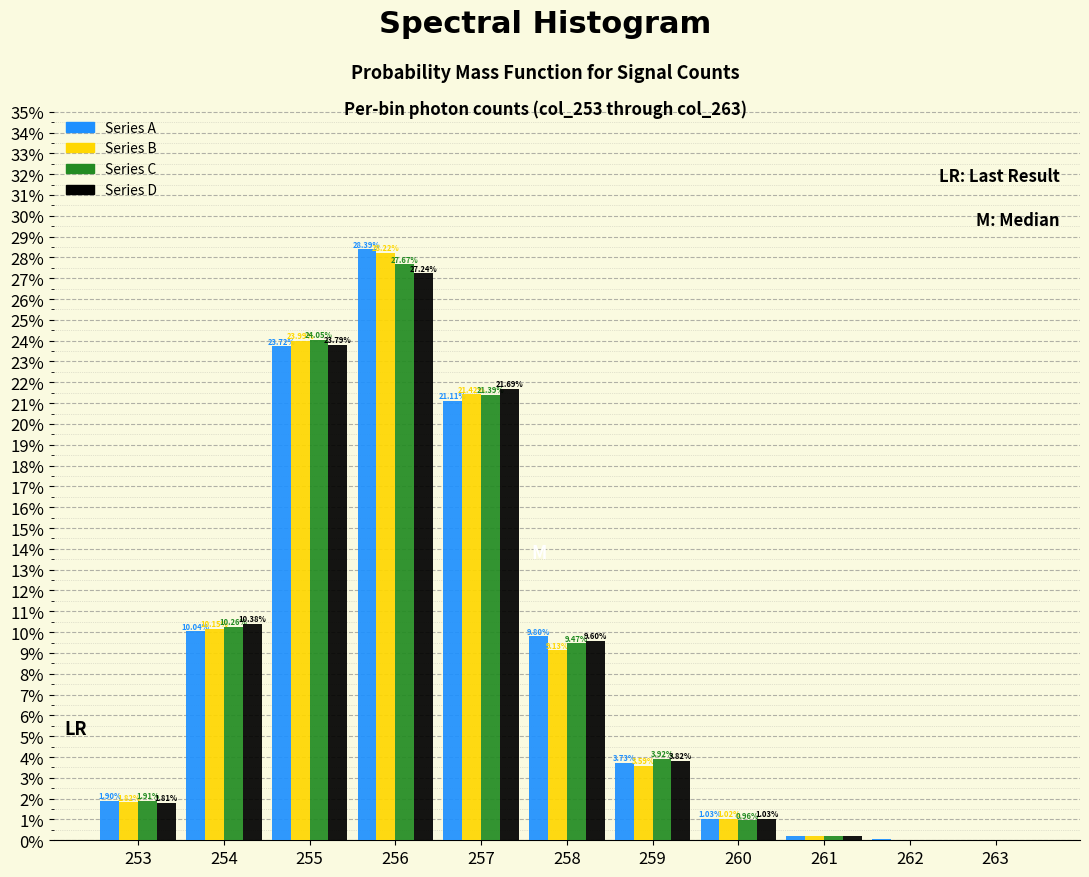

What is the sum of all Series B values?

99.6